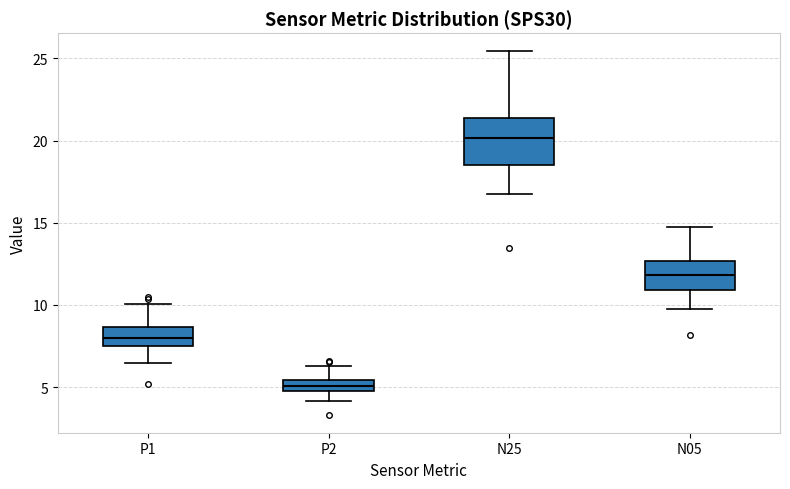

Comparing the boxes themselves (not the whiskers), which one is the tallest?

N25